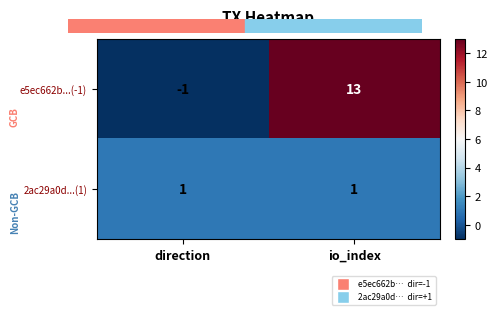

Is it true that e5ec662b...(-1) equals 13 at io_index?

True